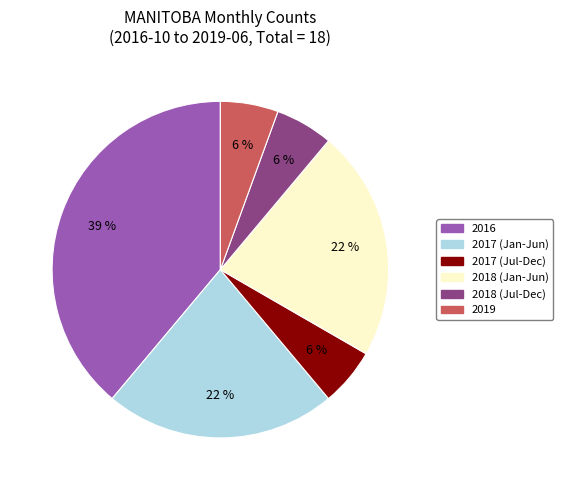

To the nearest percent, what is the average slice percentage?

17%